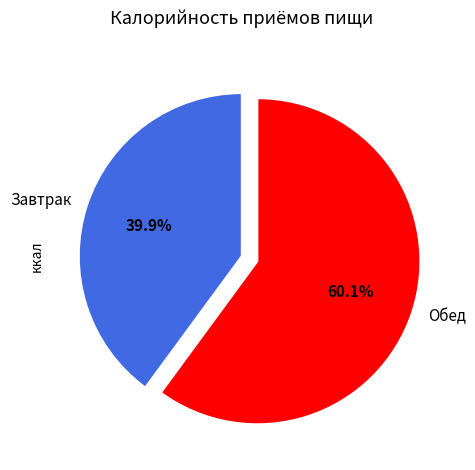

How many segments does this pie chart have?

2